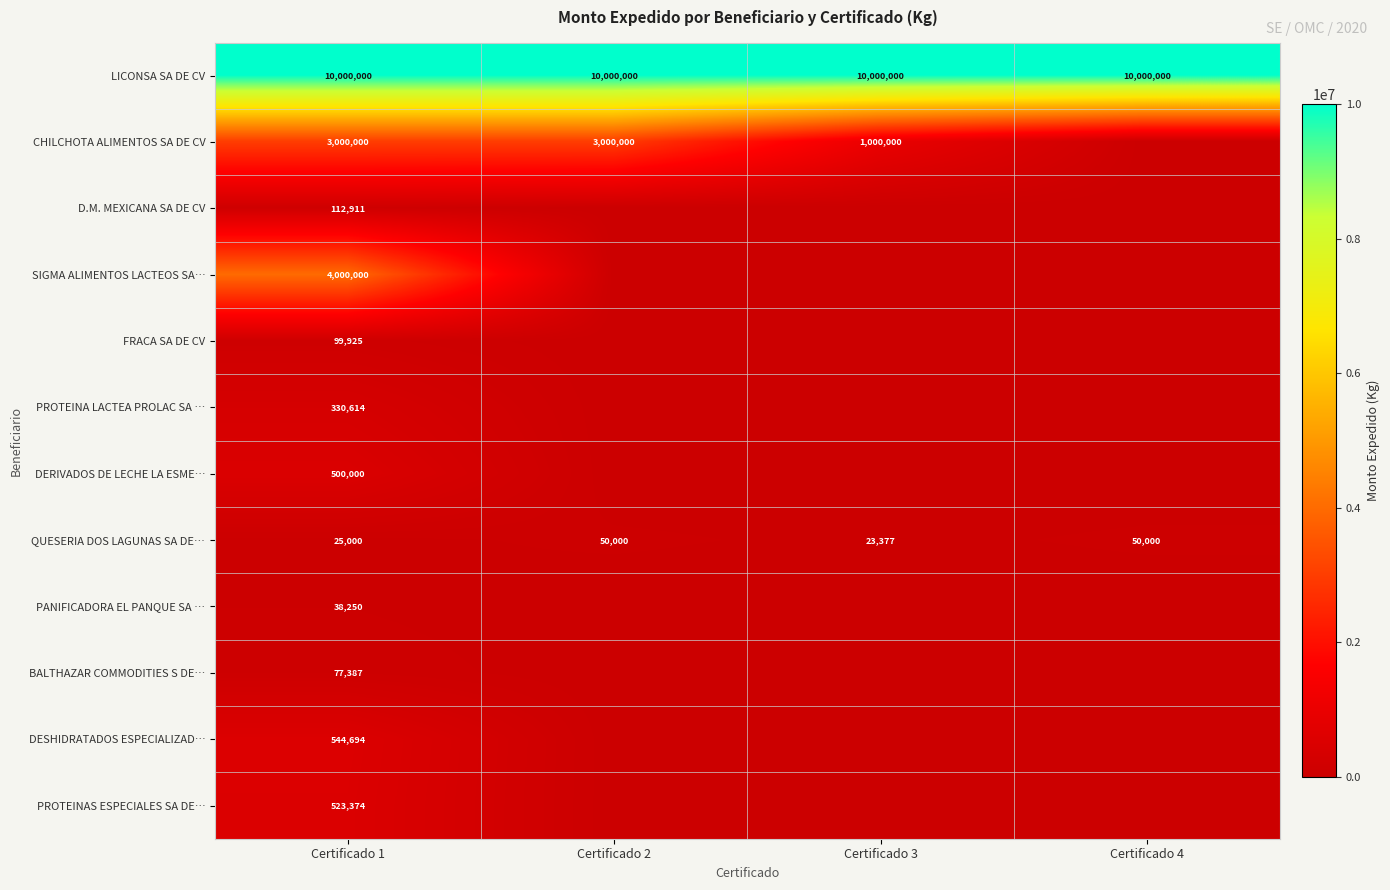

What is the sum of all QUESERIA DOS LAGUNAS SA DE… values?

148377